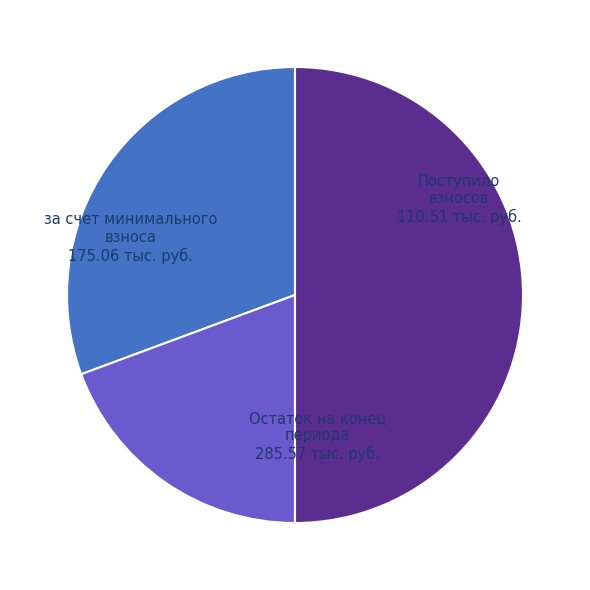

Which category has the biggest portion of the pie?

Остаток на конец периода